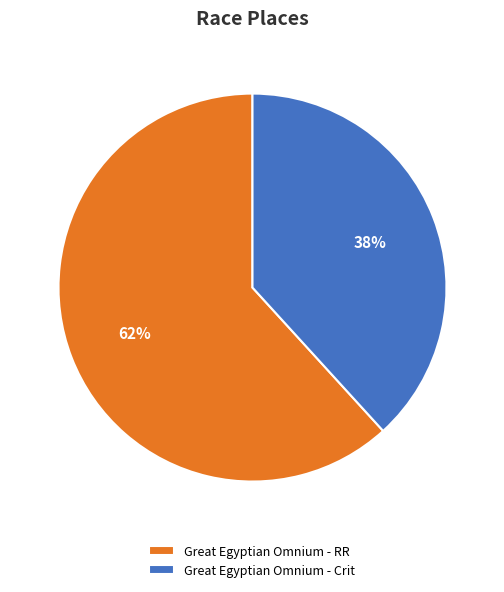

To the nearest percent, what is the average slice percentage?

50%